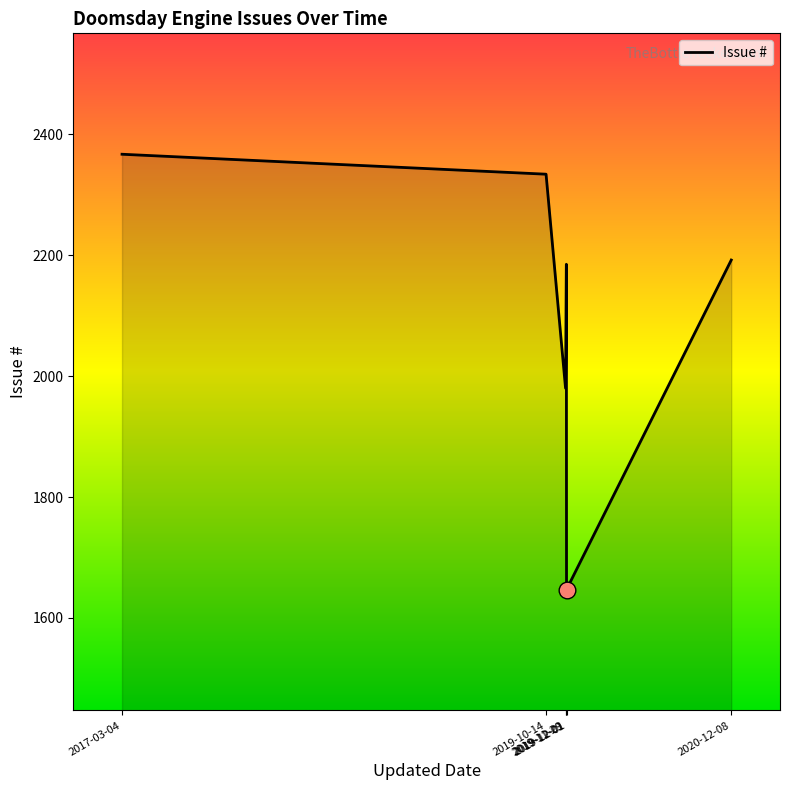

How many interior local valleys (lower than both neighbors) does the data have?

2